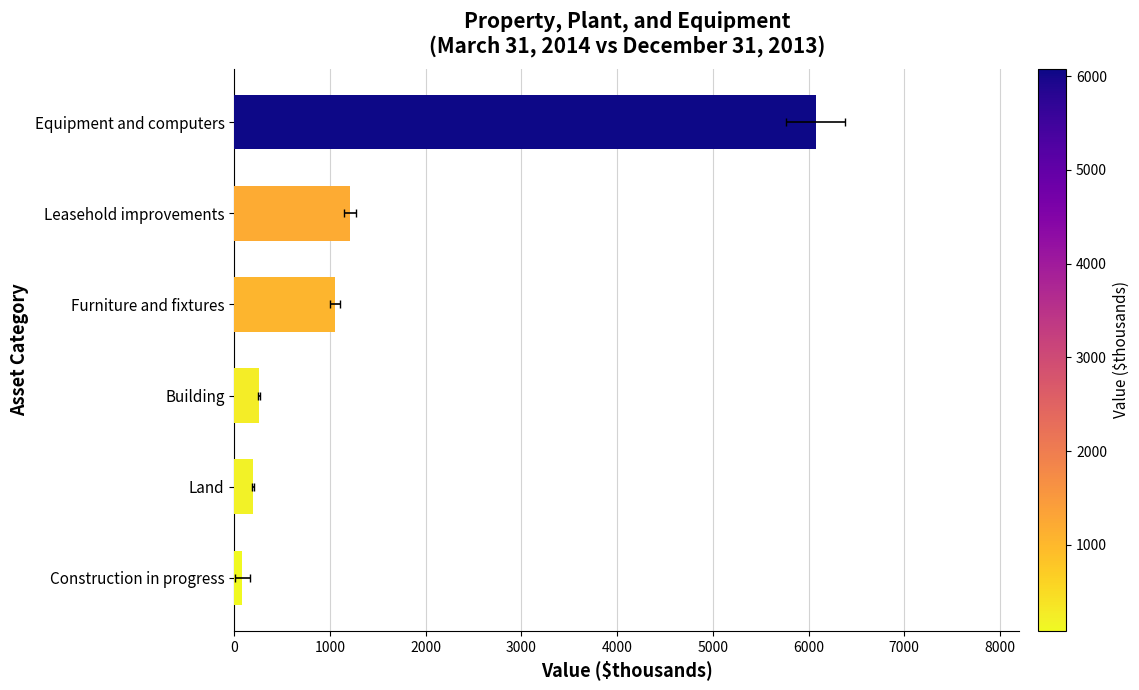

How many categories are shown in the chart?

6